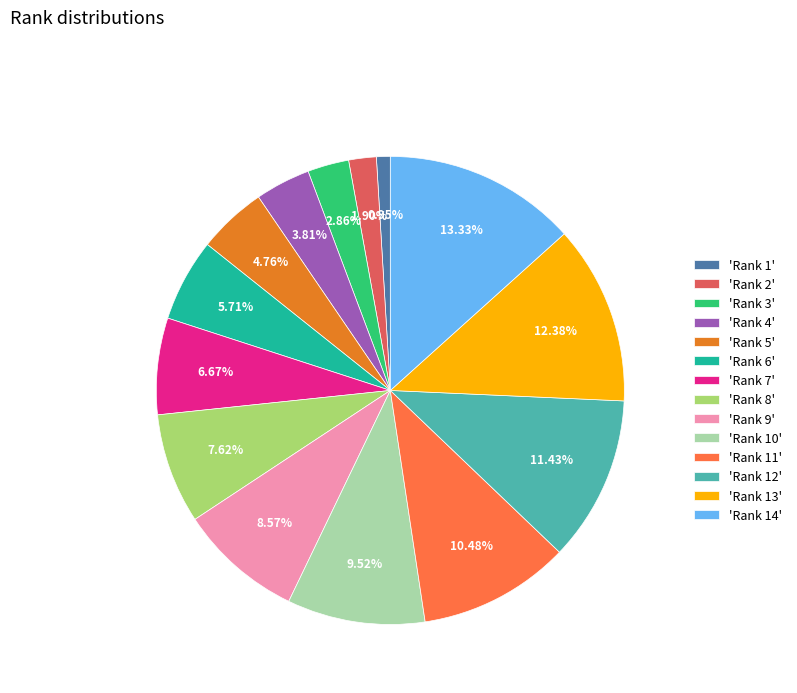

Between 'Rank 9' and 'Rank 10', which is larger?

'Rank 10'